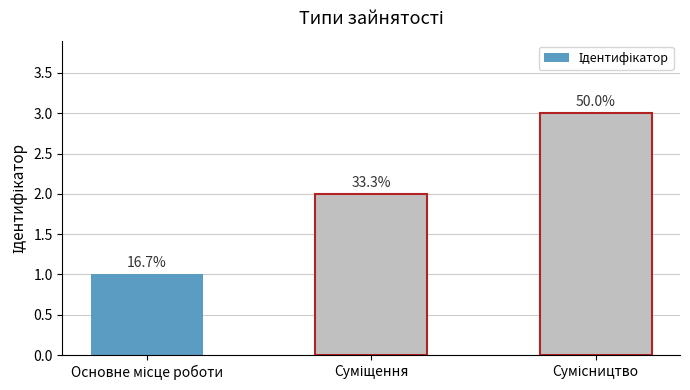

What is the label of the 1st bar from the right?

Сумісництво